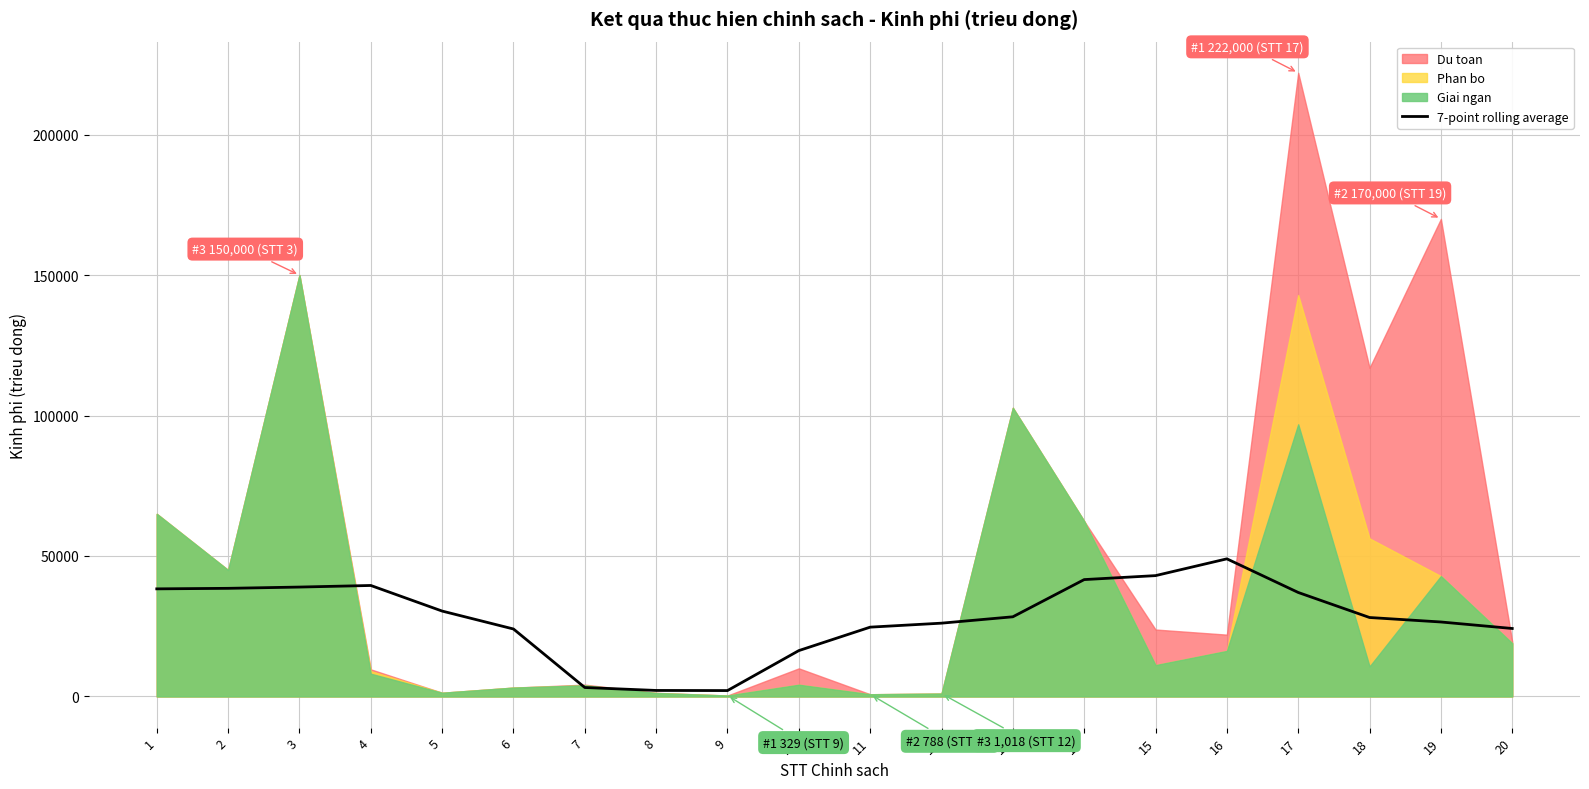

What is the change in value from 18 to 20?

-3908.3